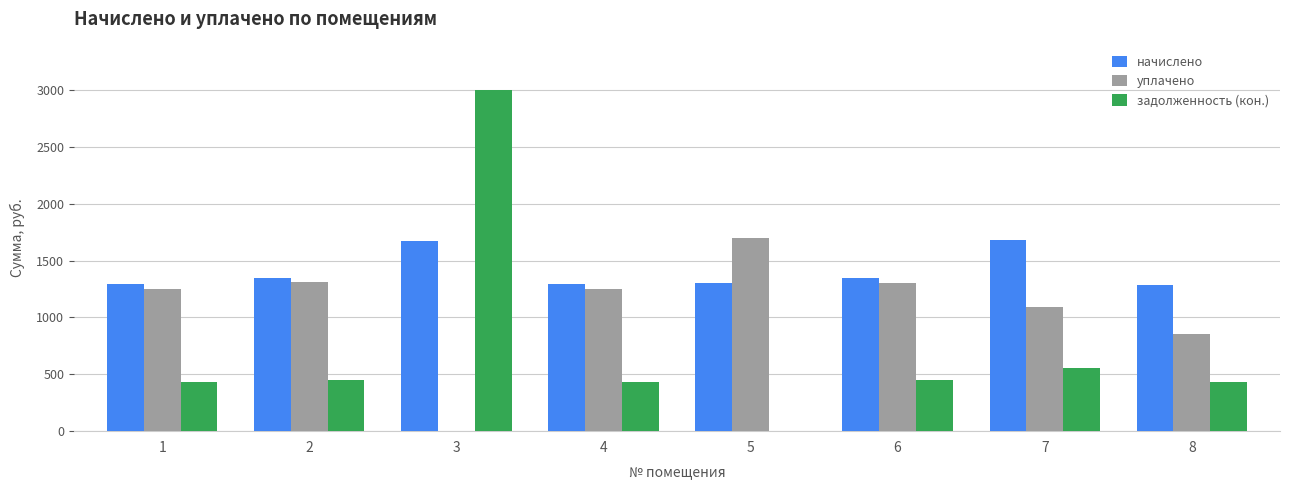

Is the value of уплачено at 1 greater than the value of задолженность (кон.) at 4?

Yes